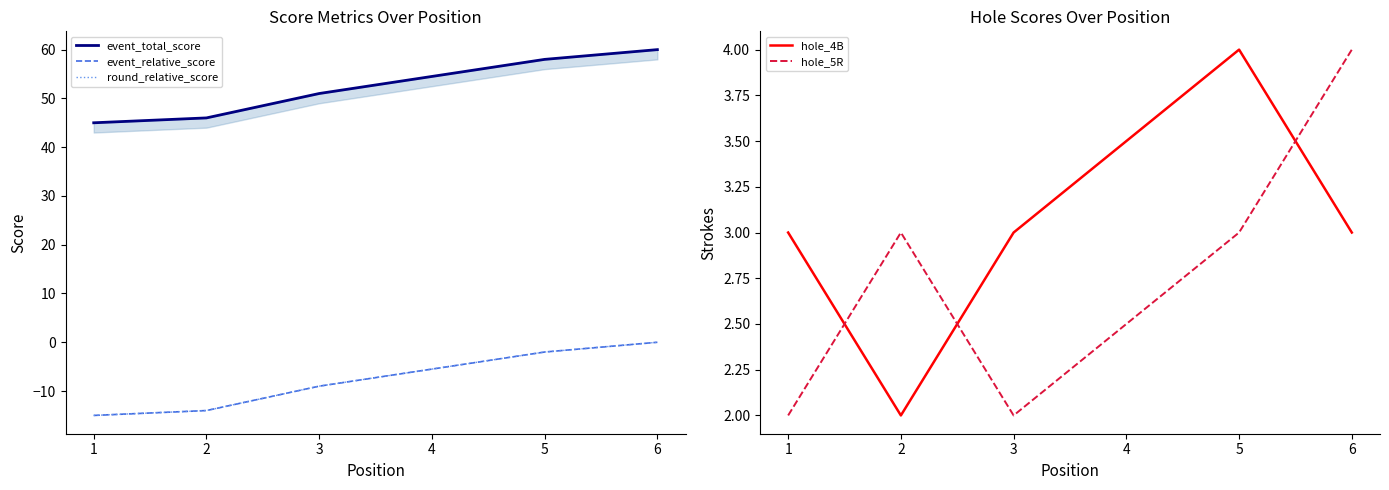

Rank the series by their maximum value, from highest to lowest.

event_total_score, hole_4B, hole_5R, event_relative_score, round_relative_score